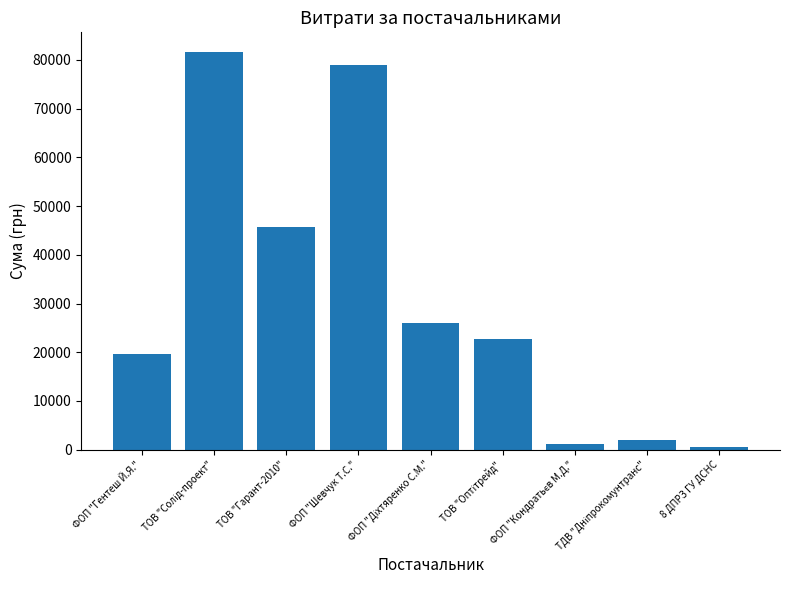

True or false: the data shows 19683.0 at ФОП "Гентеш Й.Я.".

True